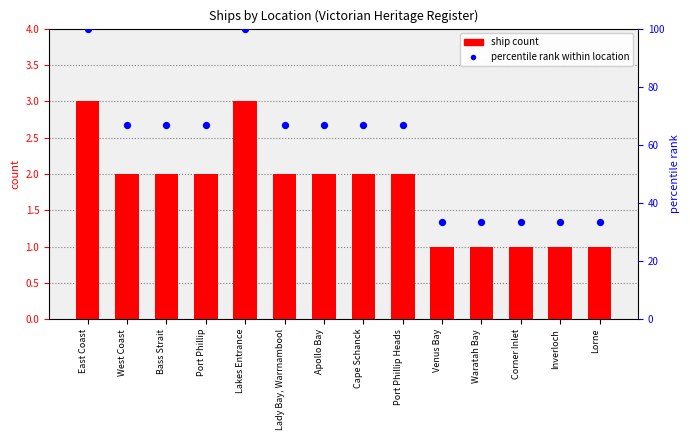

At which category is the sum across all series the highest?

East Coast